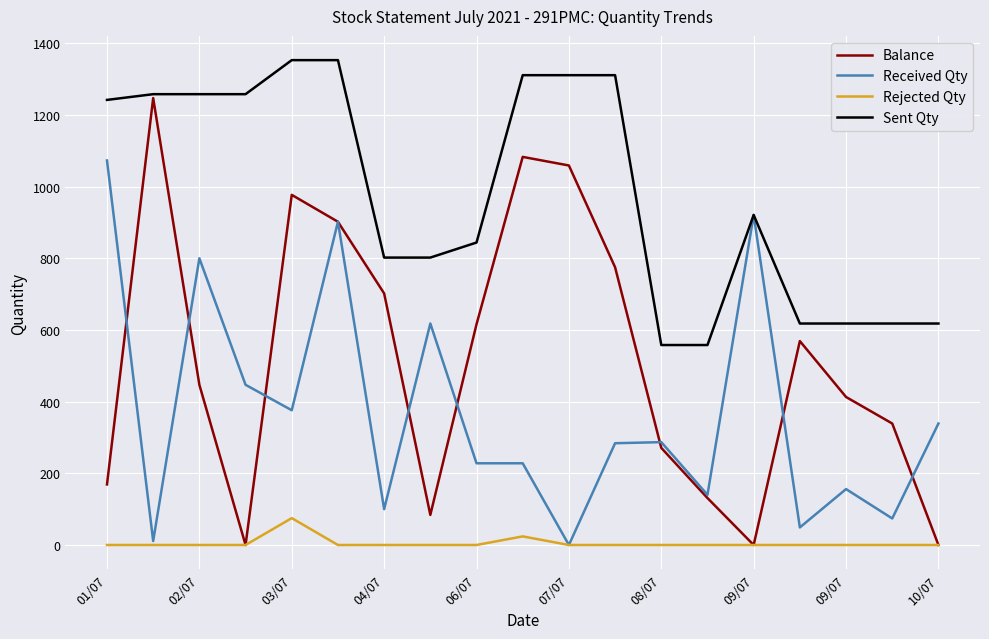

Which series has the largest total across all categories?

Sent Qty